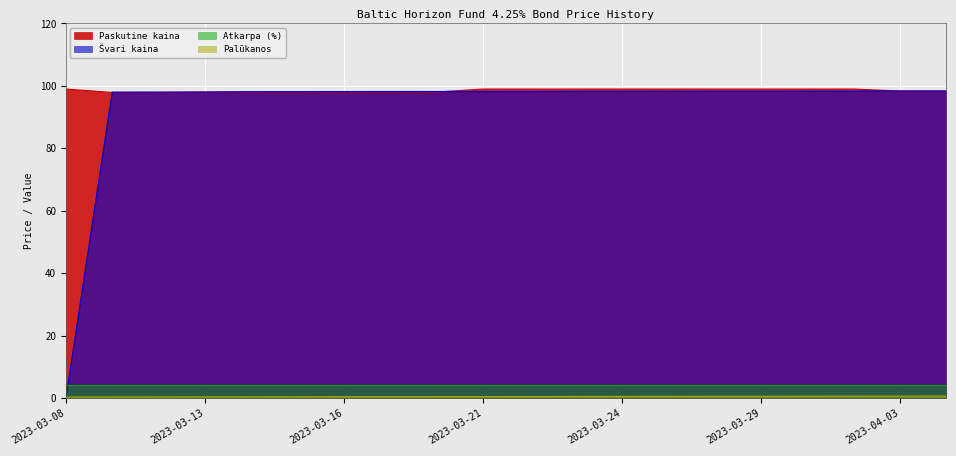

Does the chart display data point markers on the line(s)?

No